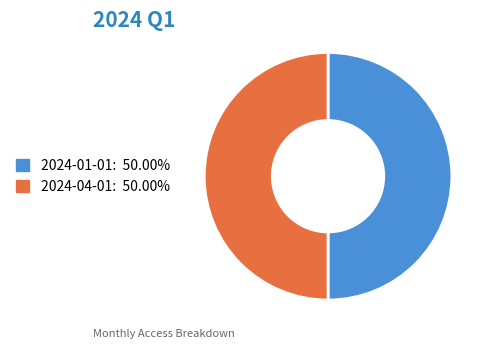

How many slices are in this pie chart?

2